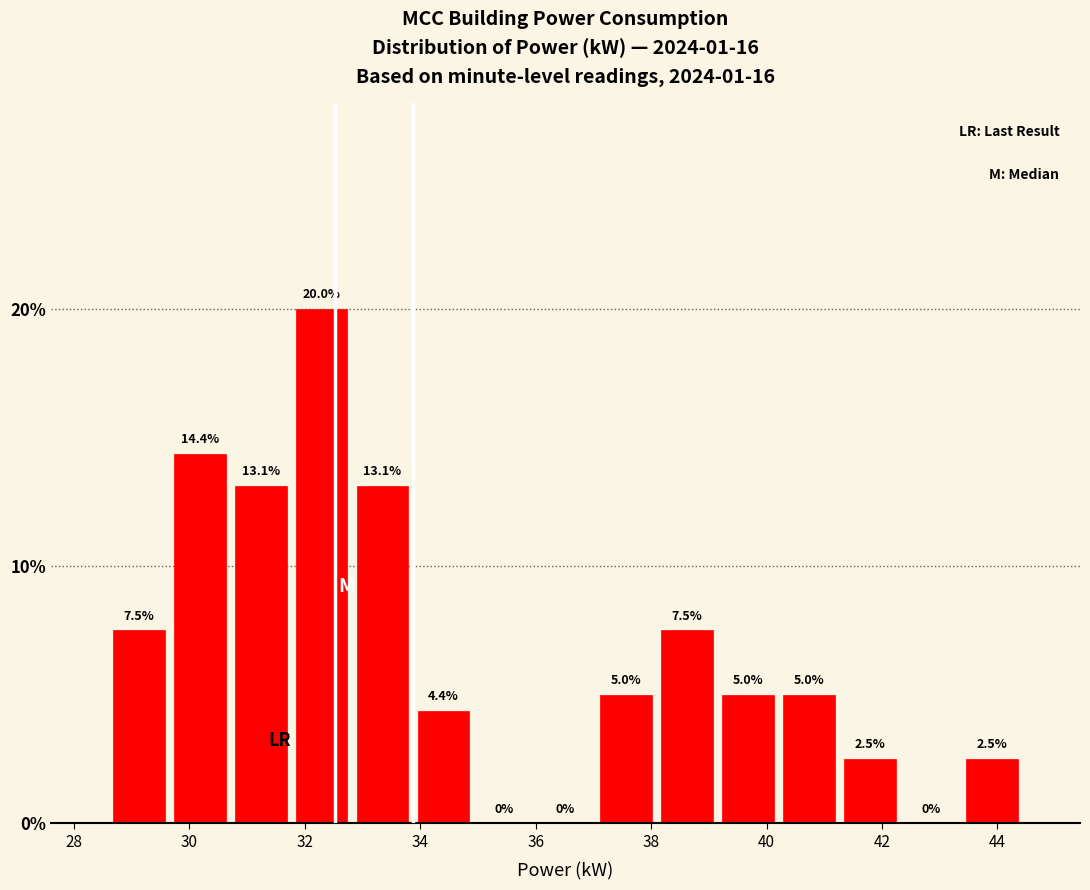

Which range on the x-axis has the tallest bar?

31.8 to 32.8